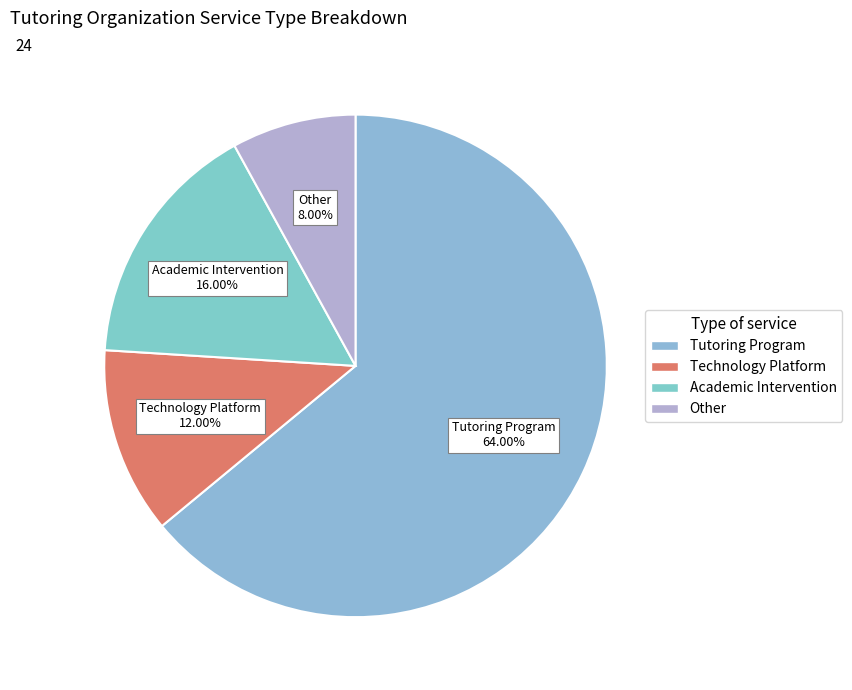

How many slices are in this pie chart?

4